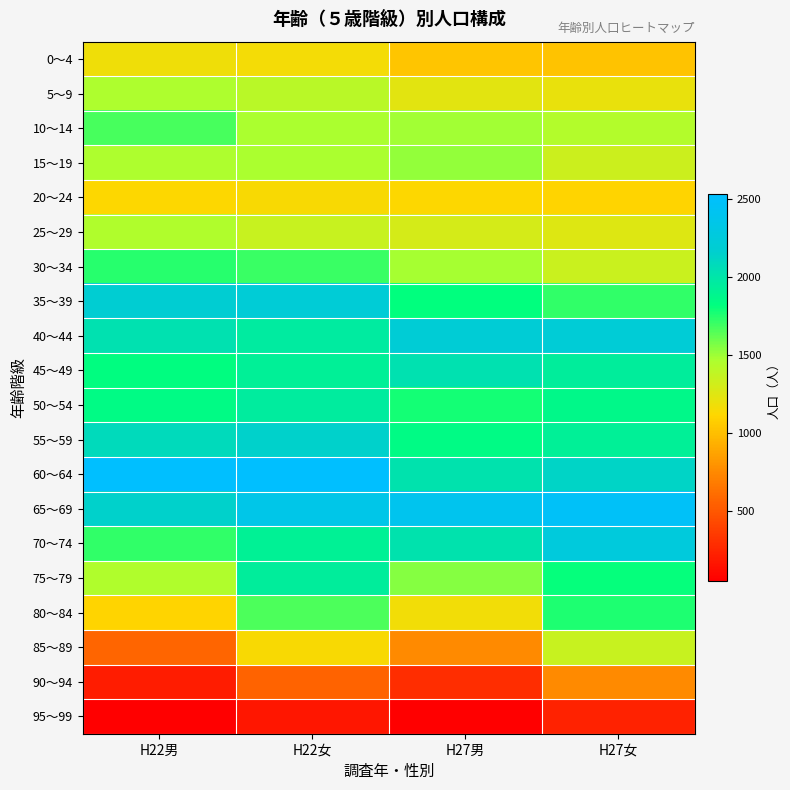

Reading left to right, extract all data points from this chart.

0～4: H22男=1174	H22女=1161	H27男=1034	H27女=1023
5～9: H22男=1461	H22女=1412	H27男=1237	H27女=1211
10～14: H22男=1672	H22女=1465	H27男=1485	H27女=1438
15～19: H22男=1457	H22女=1465	H27男=1522	H27女=1329
20～24: H22男=1122	H22女=1139	H27男=1119	H27女=1100
25～29: H22男=1448	H22女=1352	H27男=1293	H27女=1255
30～34: H22男=1737	H22女=1698	H27男=1479	H27女=1339
35～39: H22男=2183	H22女=2213	H27男=1822	H27女=1725
40～44: H22男=2031	H22女=1960	H27男=2203	H27女=2217
45～49: H22男=1829	H22女=1921	H27男=2028	H27女=1942
50～54: H22男=1846	H22女=1958	H27男=1775	H27女=1865
55～59: H22男=2082	H22女=2149	H27男=1845	H27女=1923
60～64: H22男=2526	H22女=2532	H27男=2020	H27女=2133
65～69: H22男=2151	H22女=2352	H27男=2405	H27女=2480
70～74: H22男=1726	H22女=1913	H27男=2025	H27女=2264
75～79: H22男=1447	H22女=1942	H27男=1542	H27女=1813
80～84: H22男=1103	H22女=1661	H27男=1164	H27女=1763
85～89: H22男=565	H22女=1138	H27男=751	H27女=1348
90～94: H22男=193	H22女=560	H27男=284	H27女=754
95～99: H22男=47	H22女=173	H27男=50	H27女=227